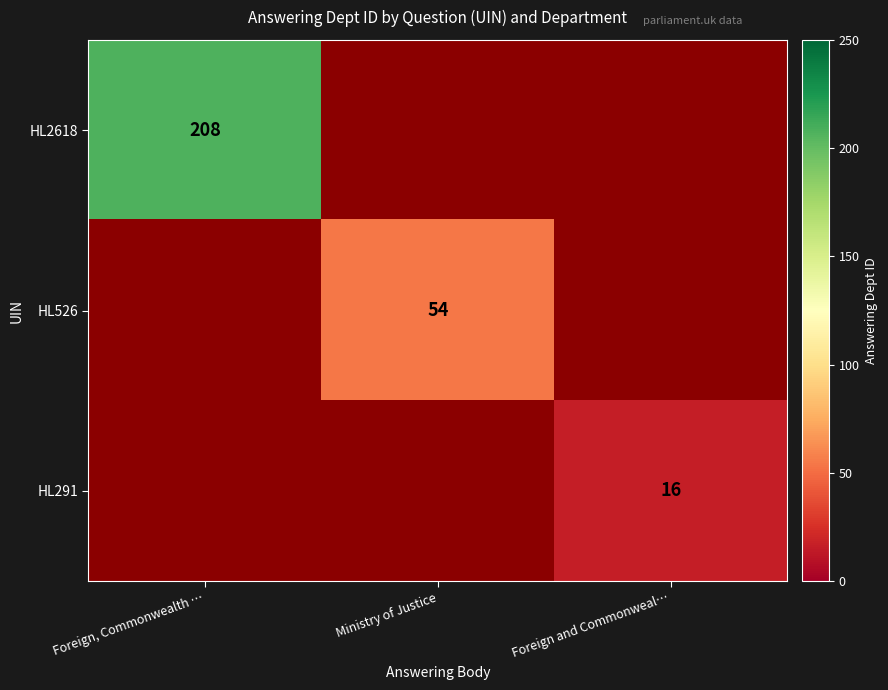

True or false: HL291 has a value of 7 at Foreign and Commonweal….

False